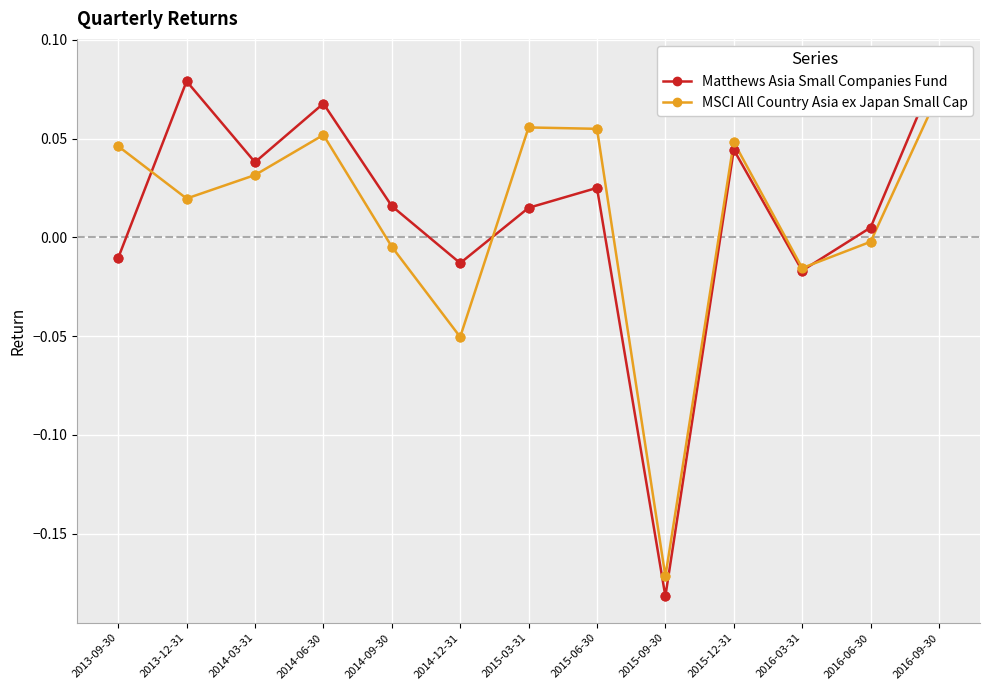

Which series reaches the minimum Y coordinate?

Matthews Asia Small Companies Fund